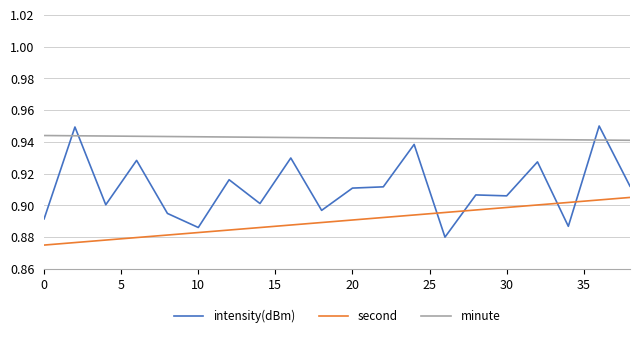

Which series has the largest total across all categories?

minute